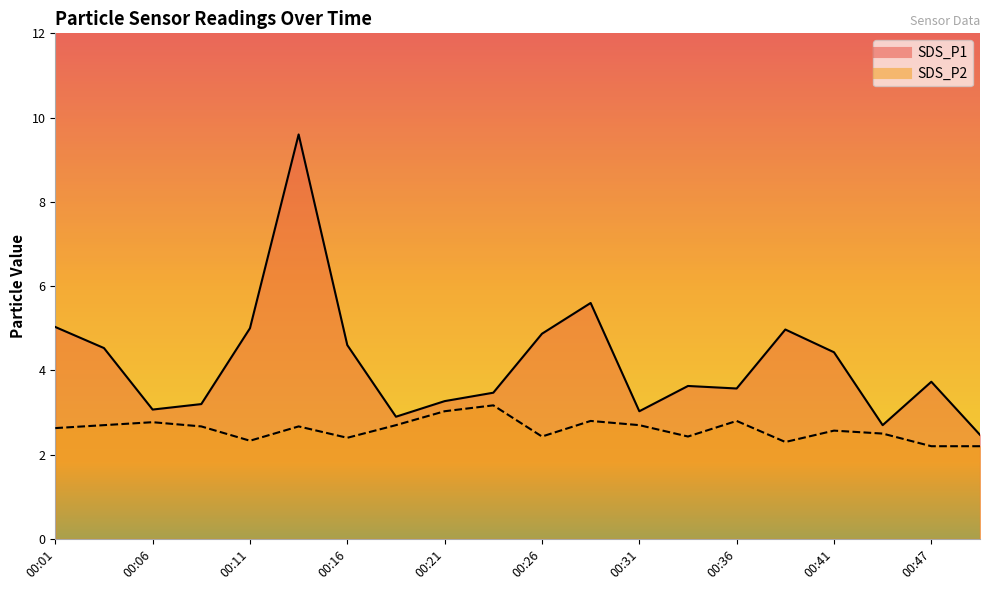

Does the chart display data point markers on the line(s)?

No